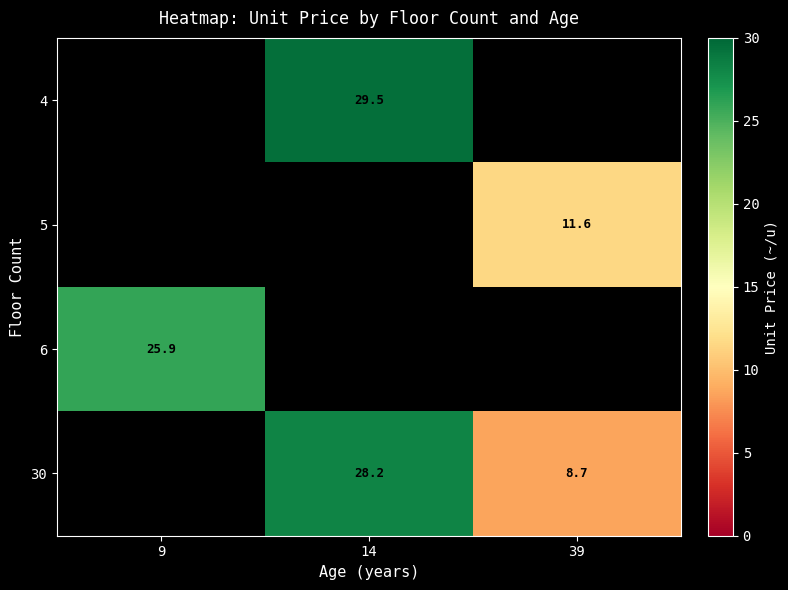

The 6 series shows 25.9 at 9. True or false?

True